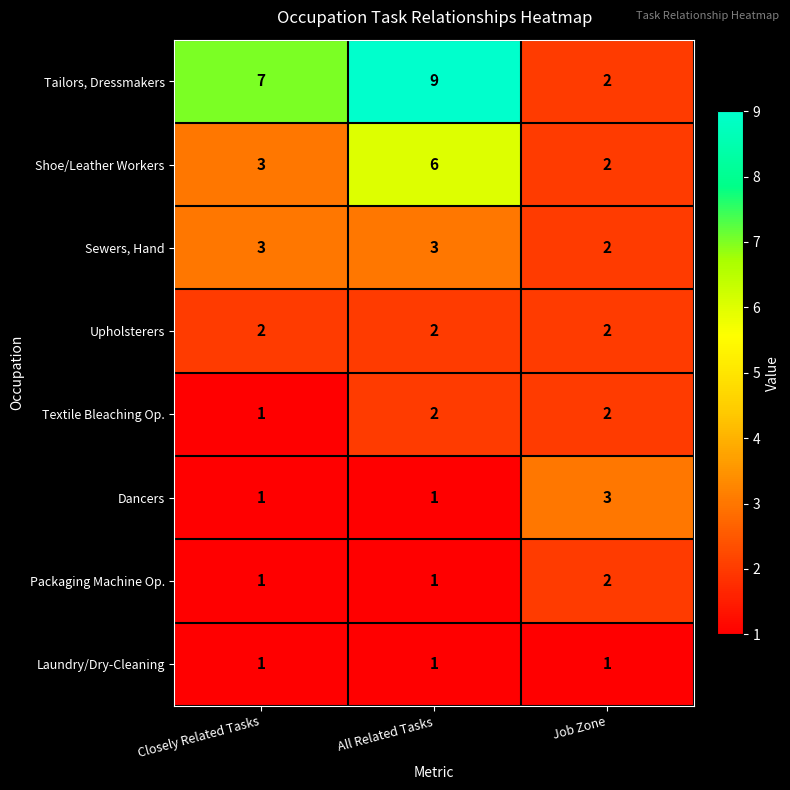

What is the total value across all series at Job Zone?

16